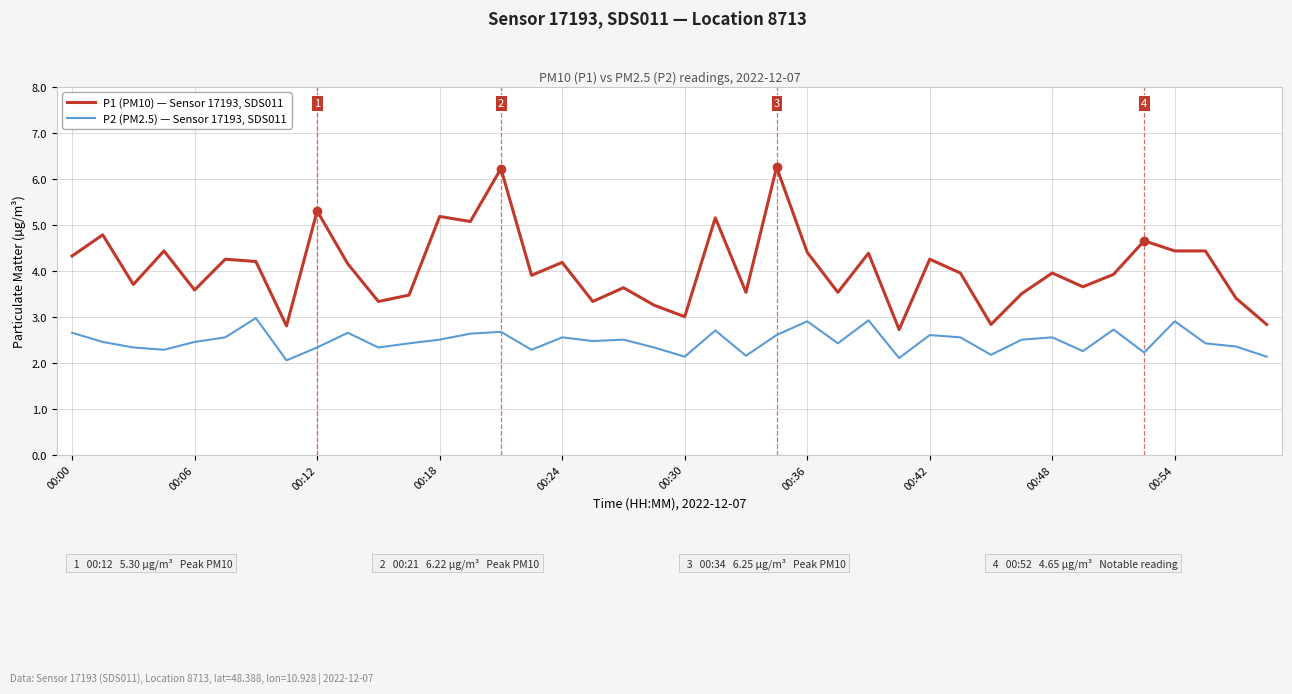

List the series in order of their peak value, lowest first.

P2 (PM2.5) — Sensor 17193, SDS011, P1 (PM10) — Sensor 17193, SDS011